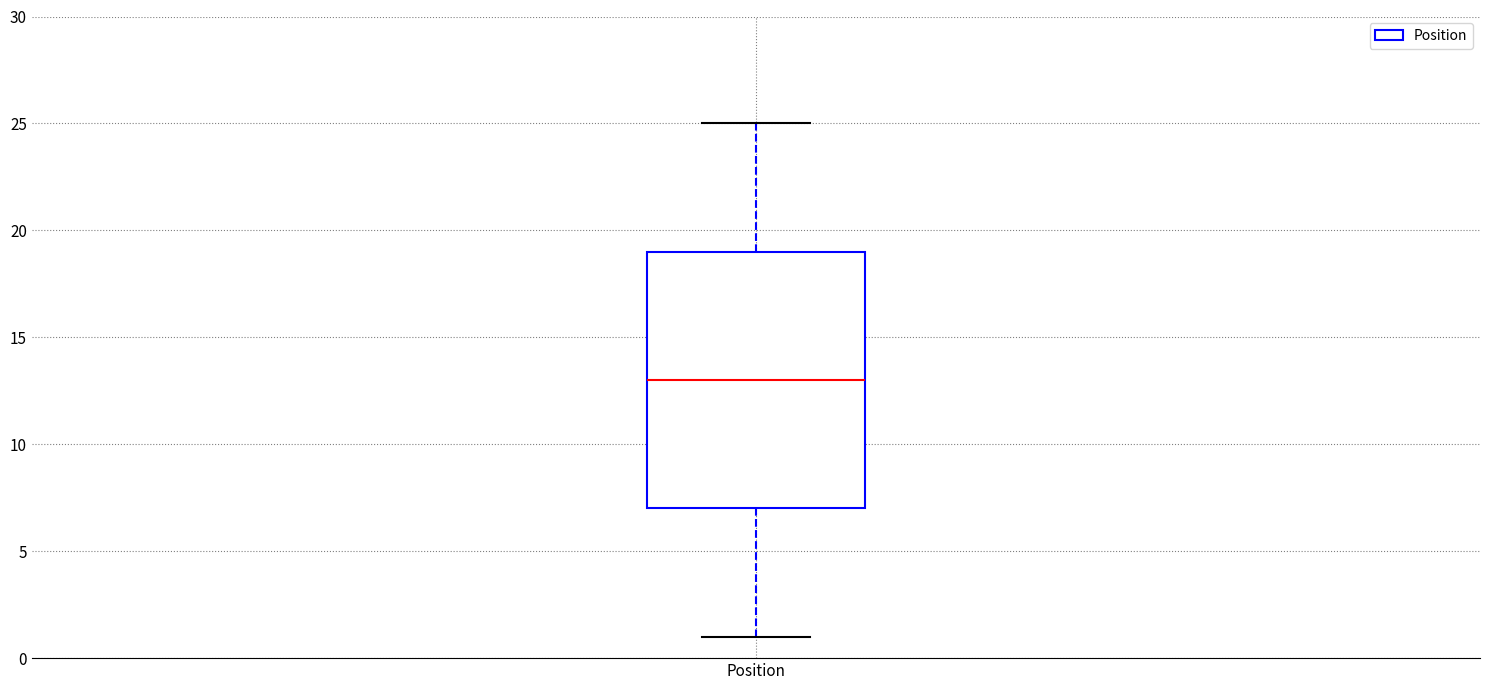

Transcribe this box plot: give where the median line is, the range the box spans, and where the two whiskers end, as read against the y-axis. The values are not printed on the chart, so give them approximately, as read against the axis.

median 13, box 7 to 19, whiskers 1 to 25